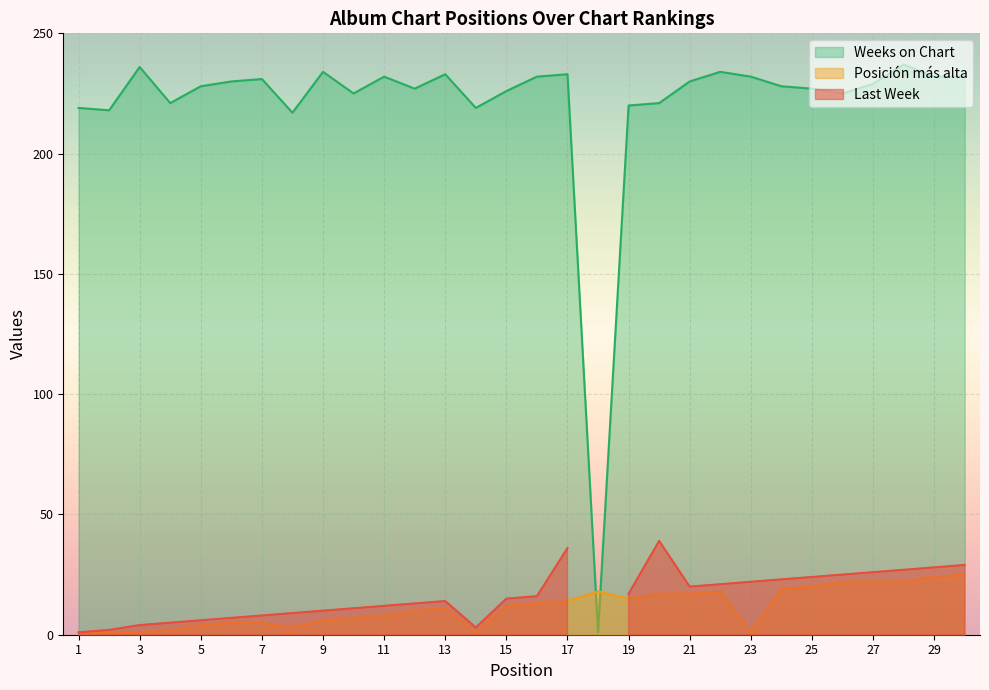

Where is the first local minimum for Posición más alta?

8